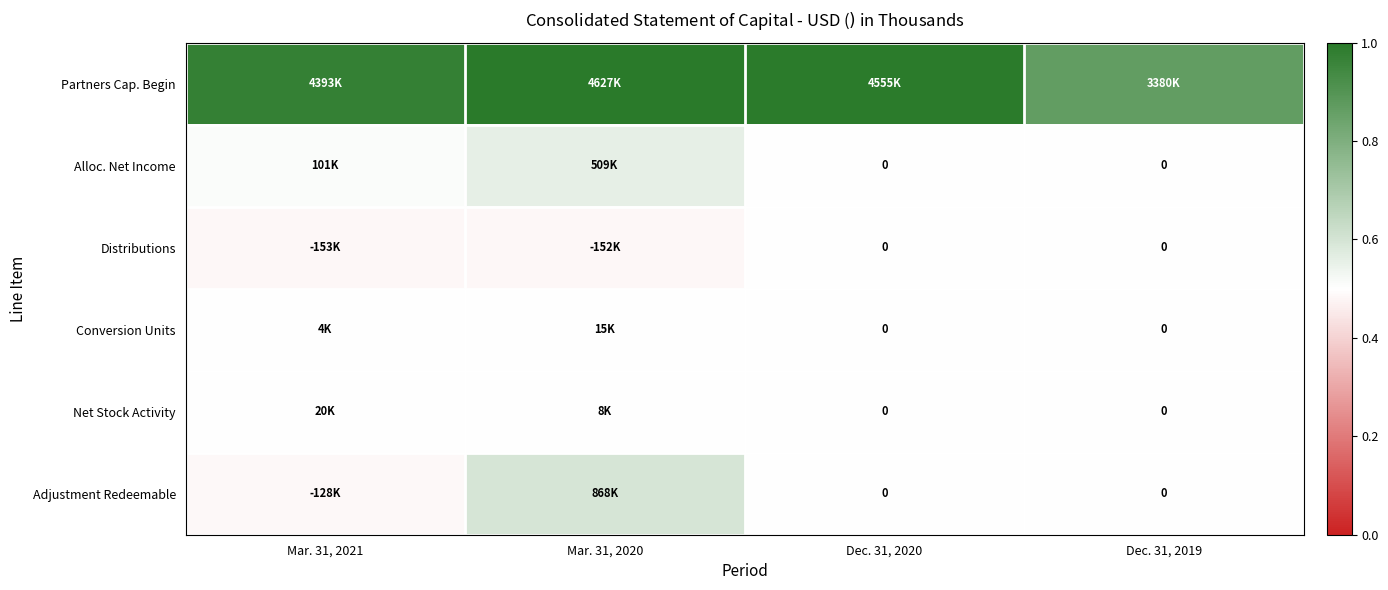

At Dec. 31, 2020, list the series in order from largest to smallest.

Partners Cap. Begin, Alloc. Net Income, Distributions, Conversion Units, Net Stock Activity, Adjustment Redeemable